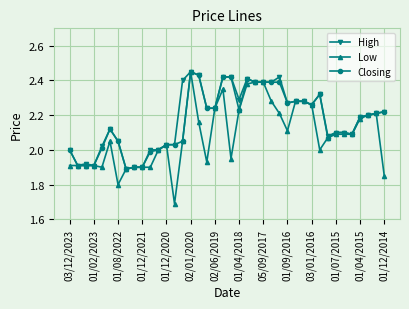

How many distinct data groups are displayed?

3